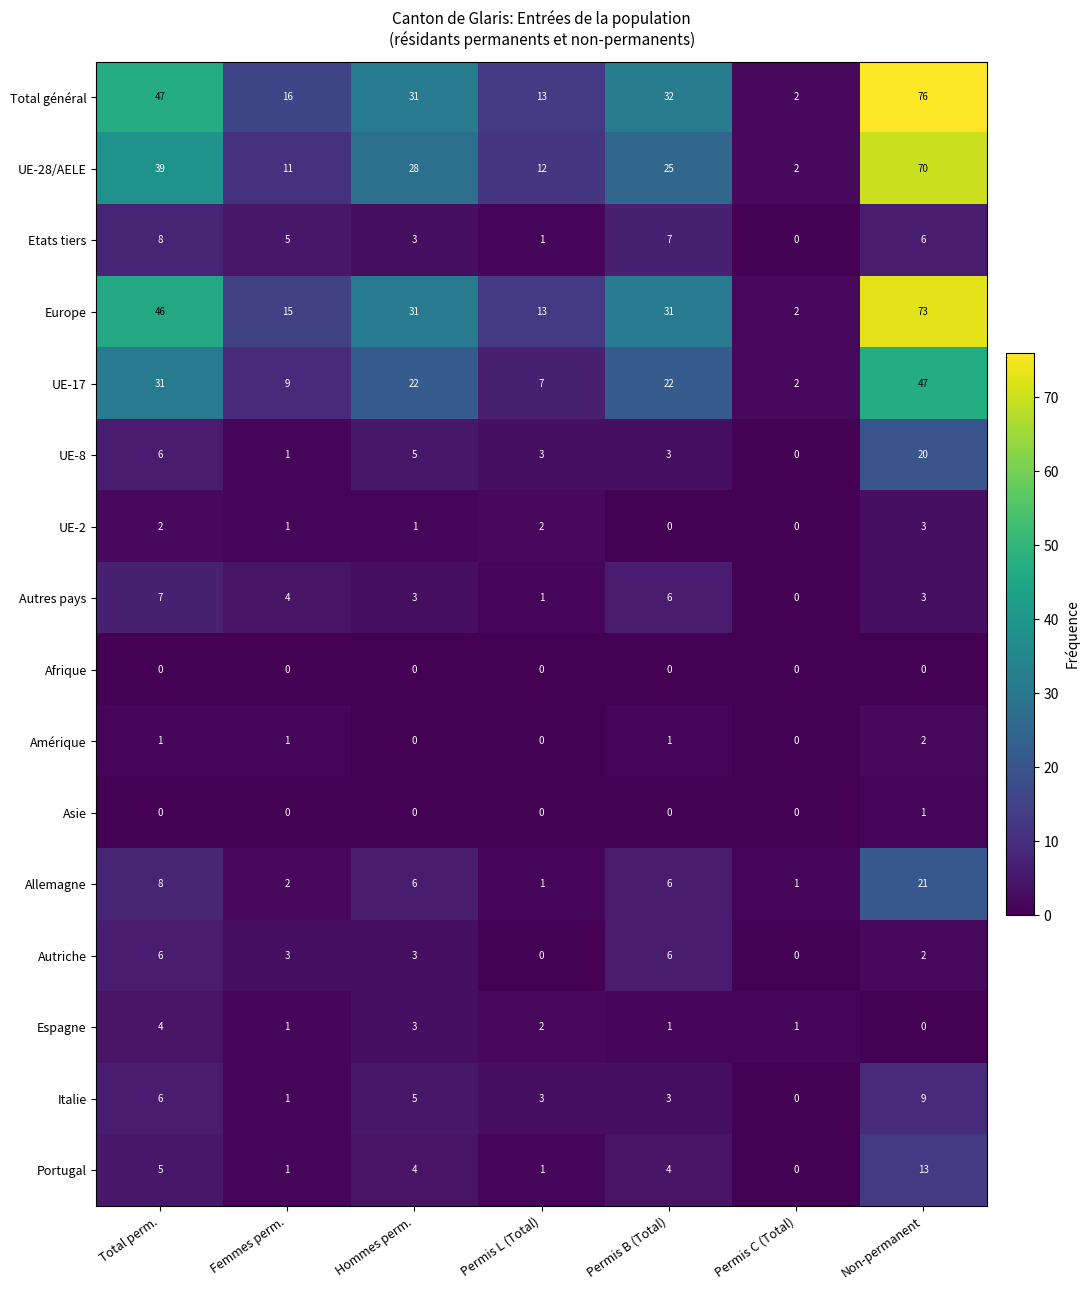

Rank the series by their maximum value, from highest to lowest.

Total général, Europe, UE-28/AELE, UE-17, Allemagne, UE-8, Portugal, Italie, Etats tiers, Autres pays, Autriche, Espagne, UE-2, Amérique, Asie, Afrique